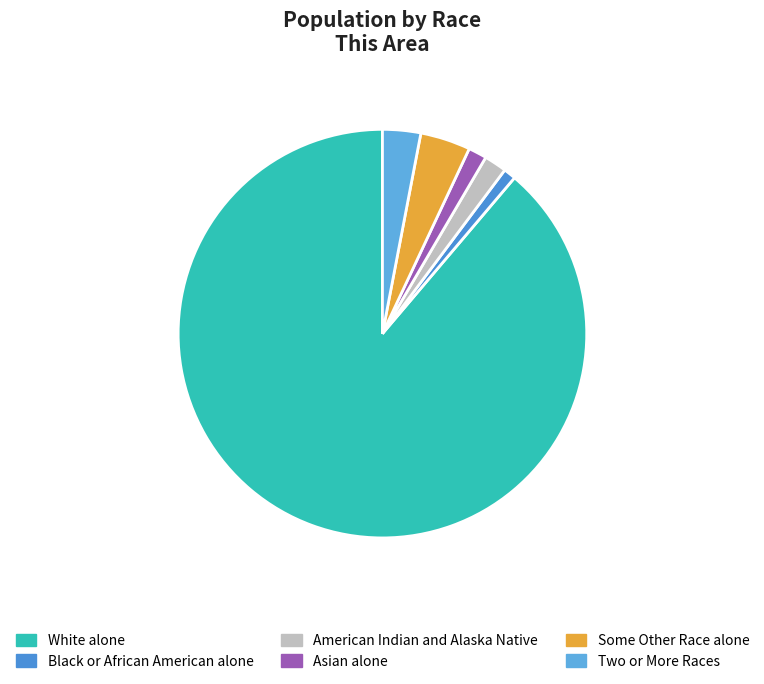

Is the sum of Black or African American alone and Some Other Race alone greater than half?

No